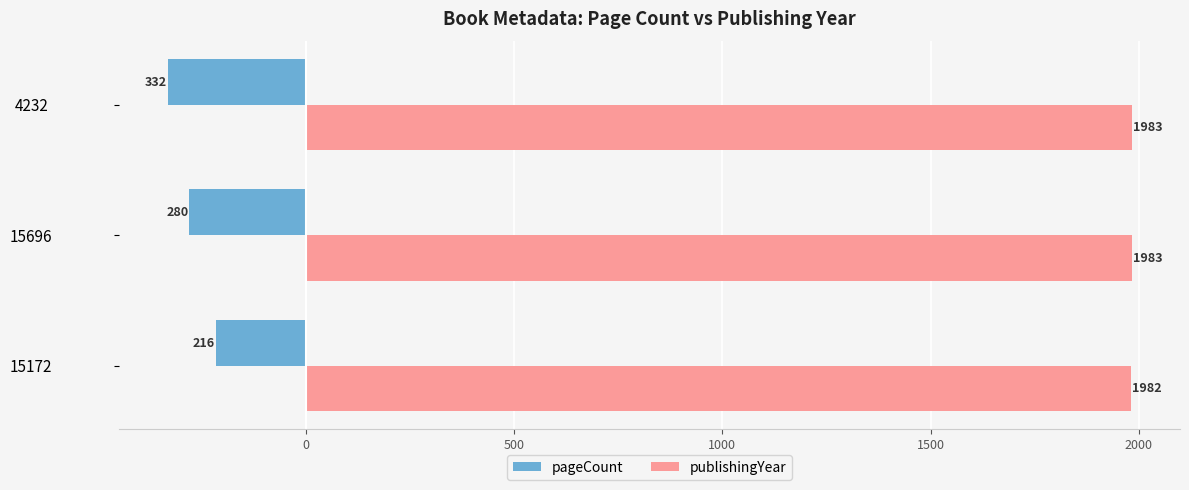

Between 15172 and 4232, which series saw the biggest shift?

pageCount